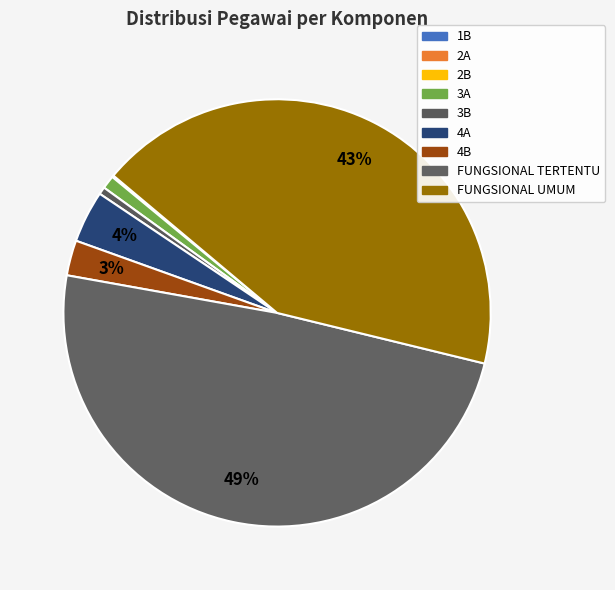

Which category has the smallest portion of the pie?

1B